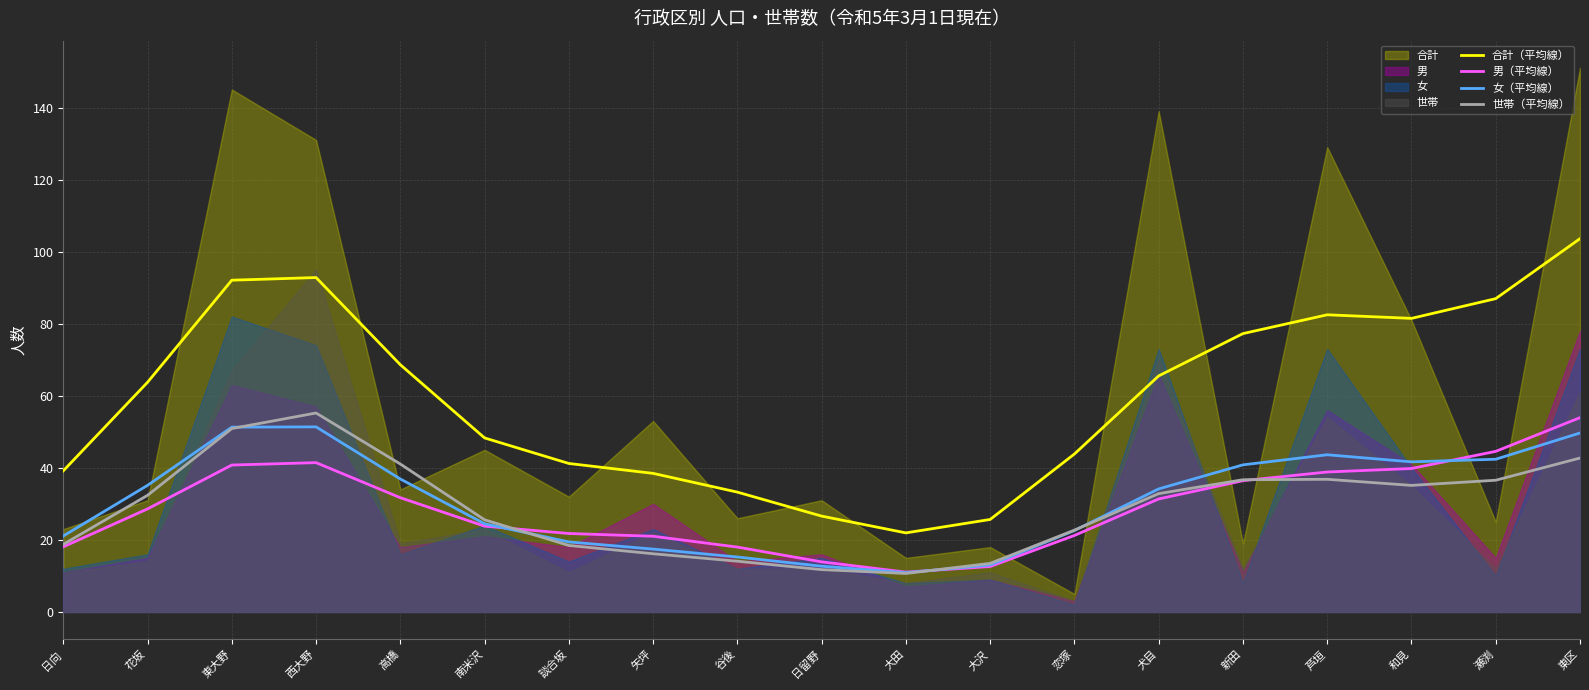

List the series in order of their peak value, lowest first.

女（平均線）, 男（平均線）, 世帯（平均線）, 合計（平均線）